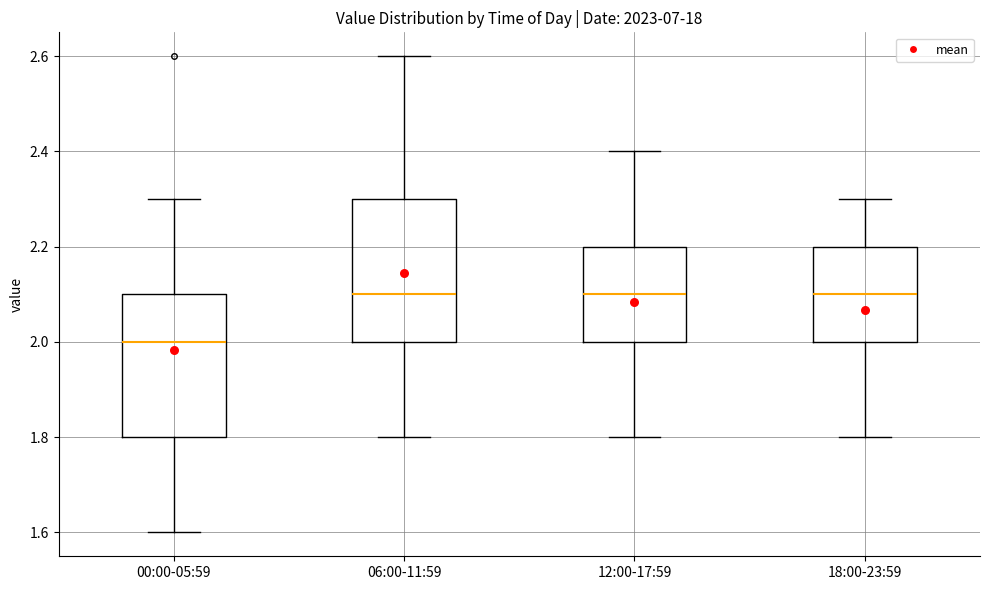

Reading left to right, read every box against the y-axis: the position of its median line, the range the box covers, and the ends of its whiskers. The values are not printed on the chart, so give them approximately, as read against the axis.

00:00-05:59: median 2.0, box 1.8 to 2.1, whiskers 1.6 to 2.3
06:00-11:59: median 2.1, box 2.0 to 2.3, whiskers 1.8 to 2.6
12:00-17:59: median 2.1, box 2.0 to 2.2, whiskers 1.8 to 2.4
18:00-23:59: median 2.1, box 2.0 to 2.2, whiskers 1.8 to 2.3